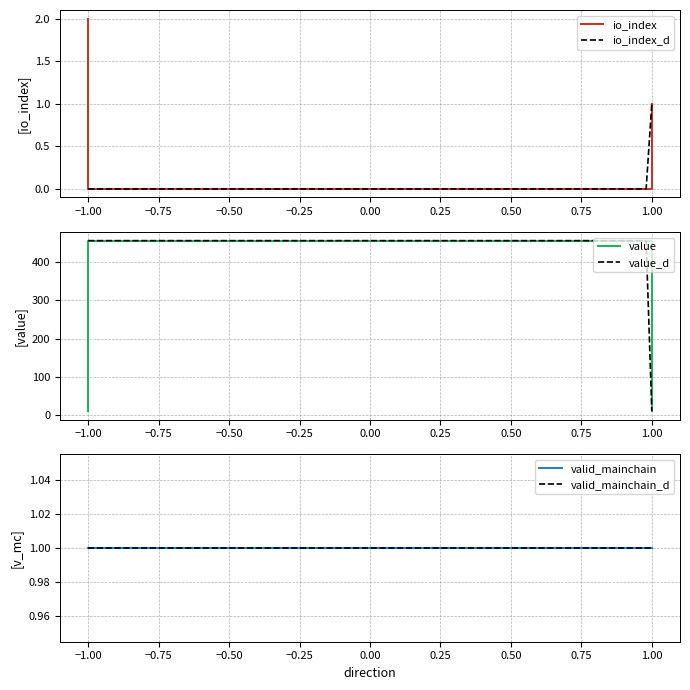

True or false: io_index and value intersect in this chart.

False